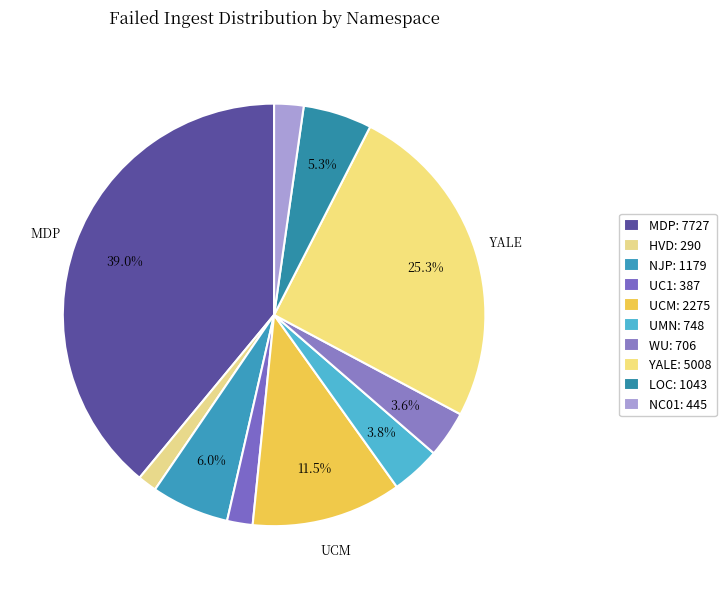

How many slices are in this pie chart?

10